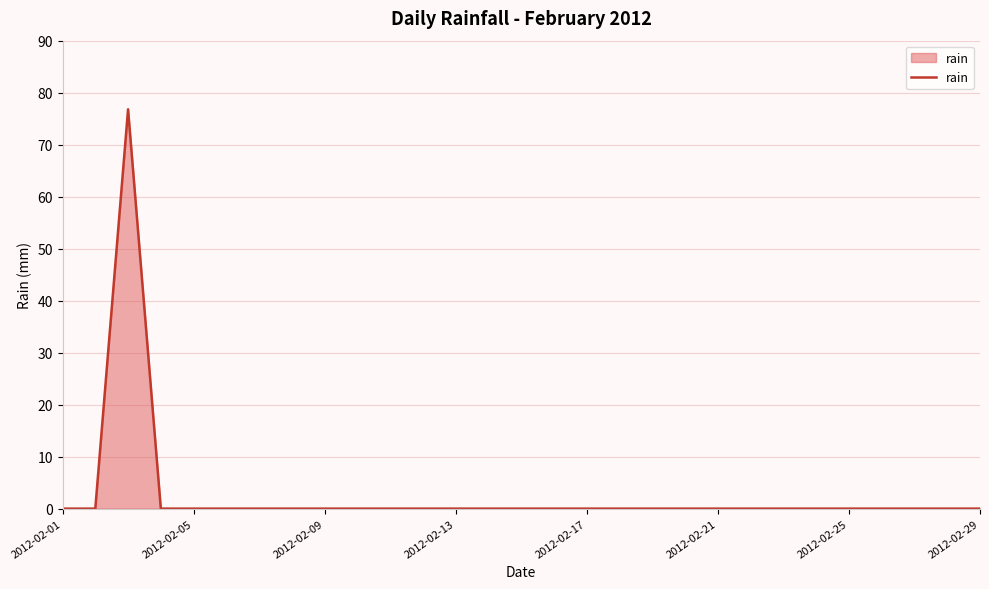

What is the greatest value displayed?

76.8